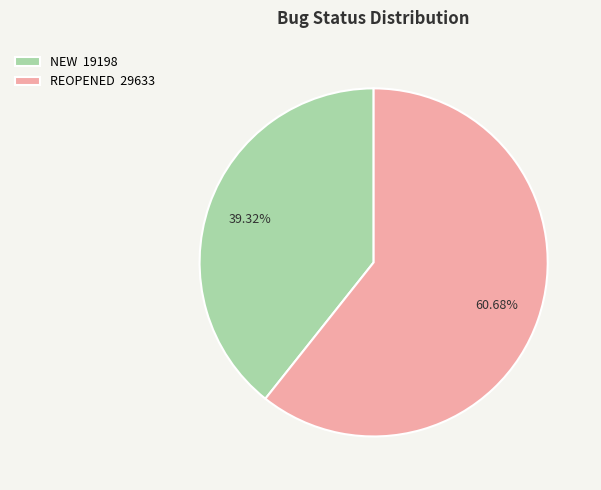

True or false: NEW accounts for 39% of the total.

True